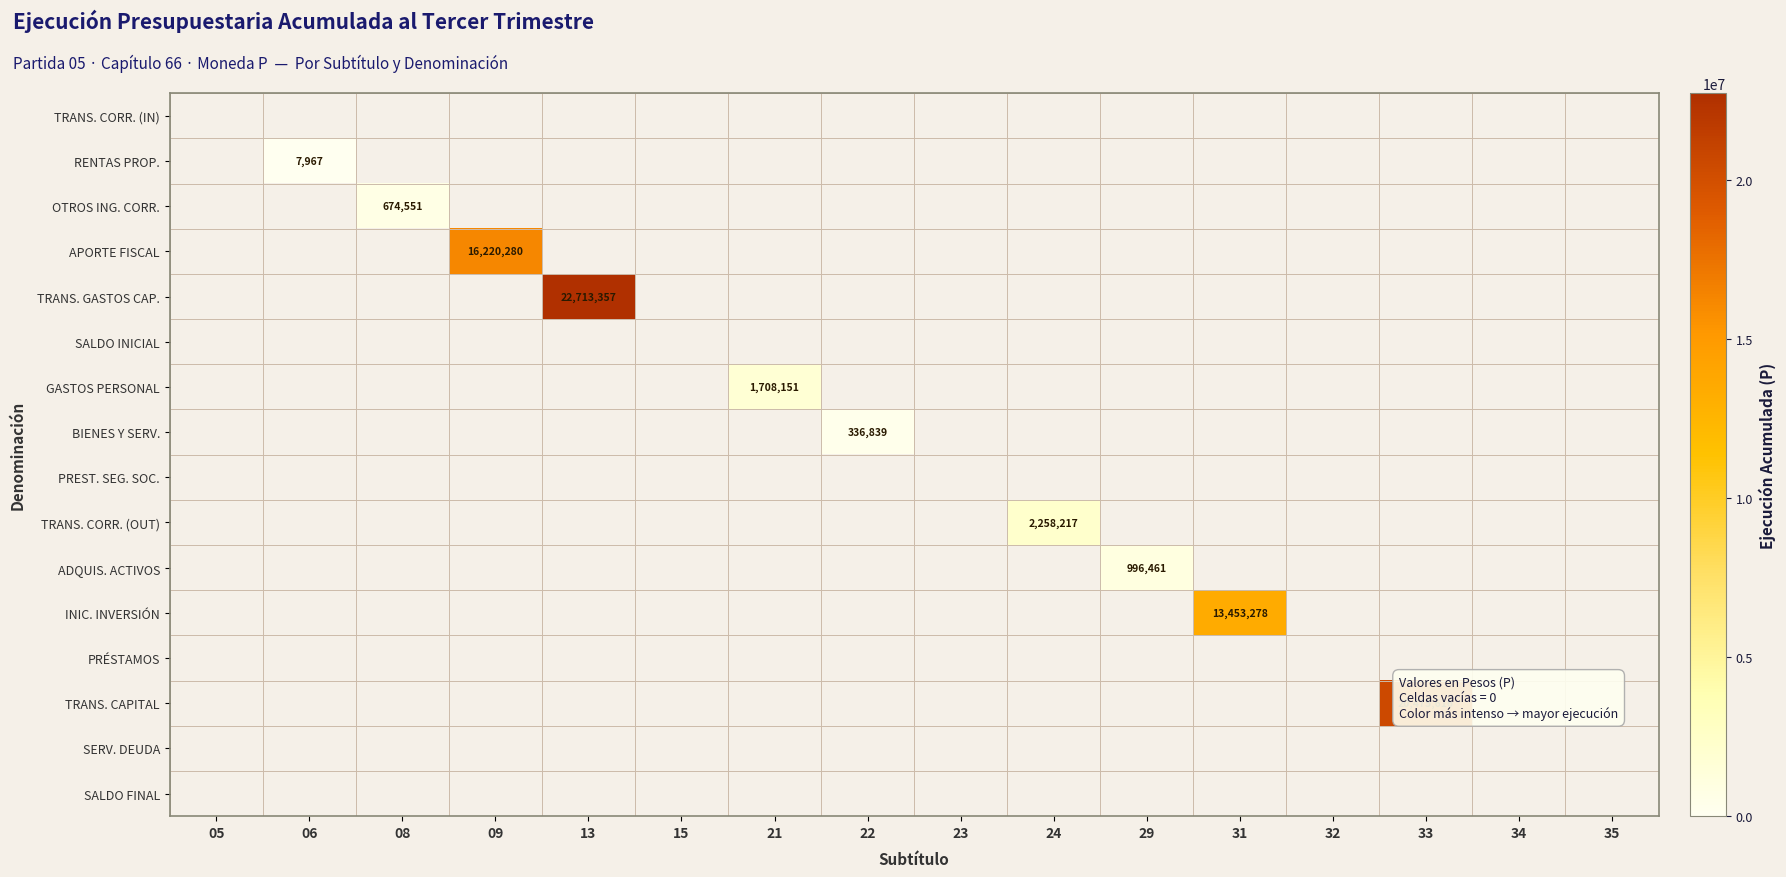

True or false: GASTOS PERSONAL has a value of 0 at 32.

True